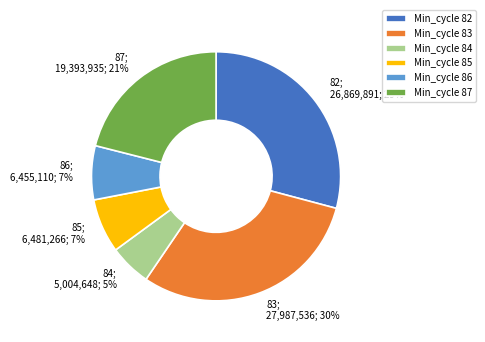

Is there a majority slice in this chart?

No